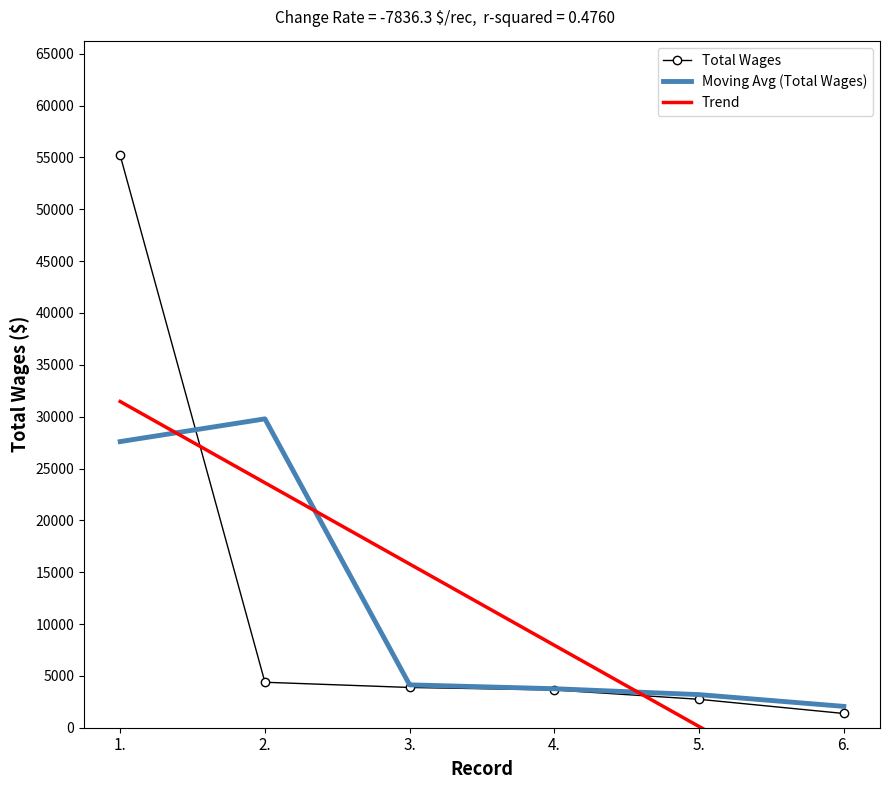

Is it true that Total Wages equals 1372.0 at 6.?

True